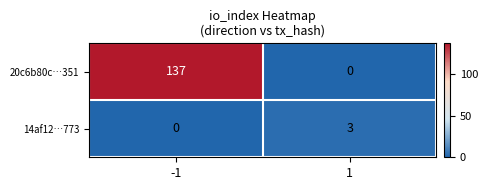

Which series has the largest range (max minus min)?

20c6b80c…351